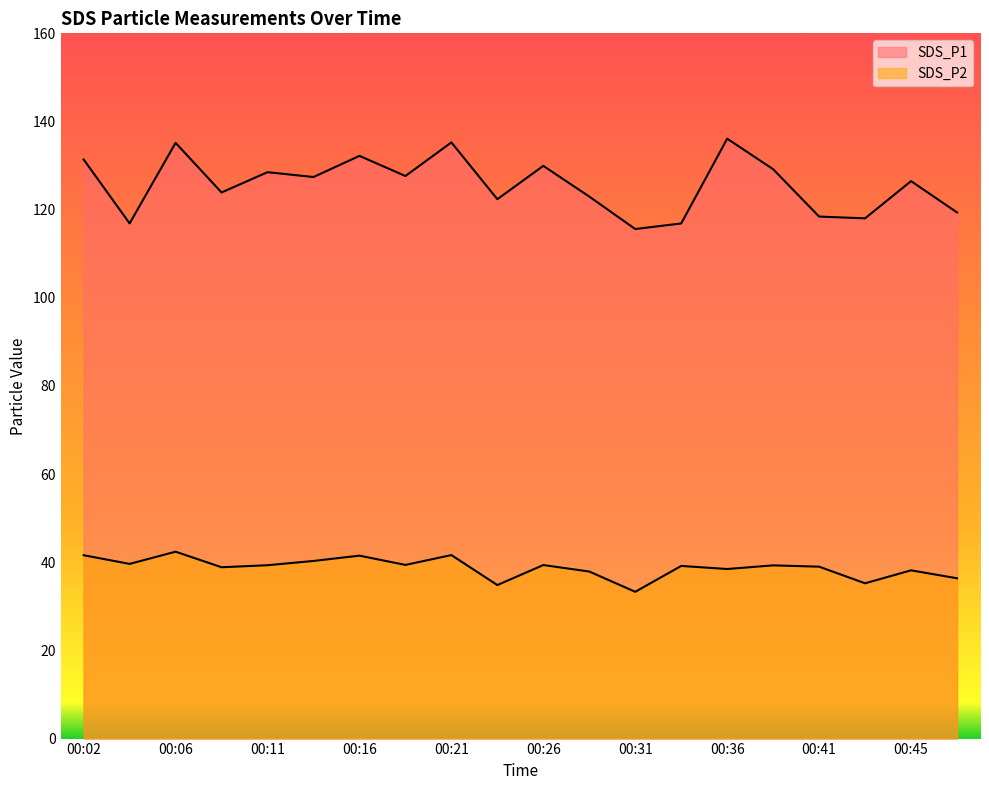

What is the difference between the maximum and minimum values in the SDS_P2 series?

9.1